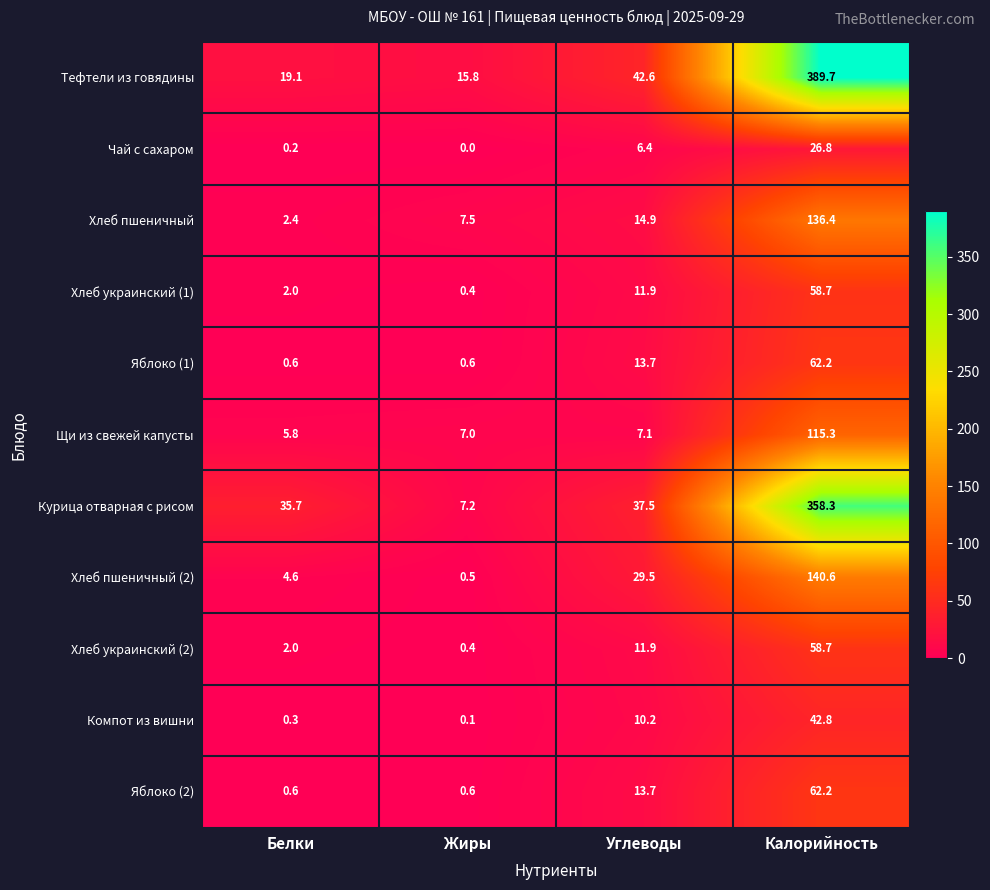

Where is Тефтели из говядины nearest to the value 202?

Углеводы